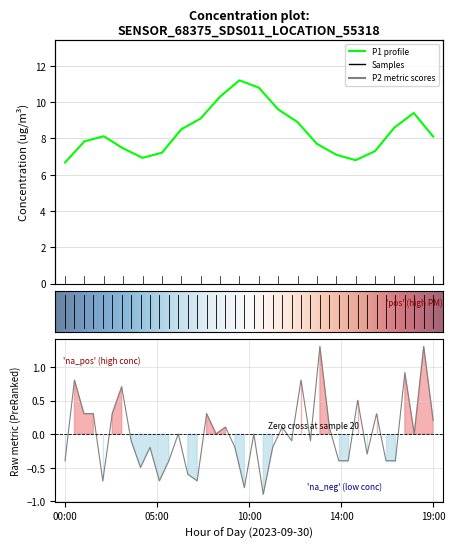

True or false: P1 and P2 intersect in this chart.

False